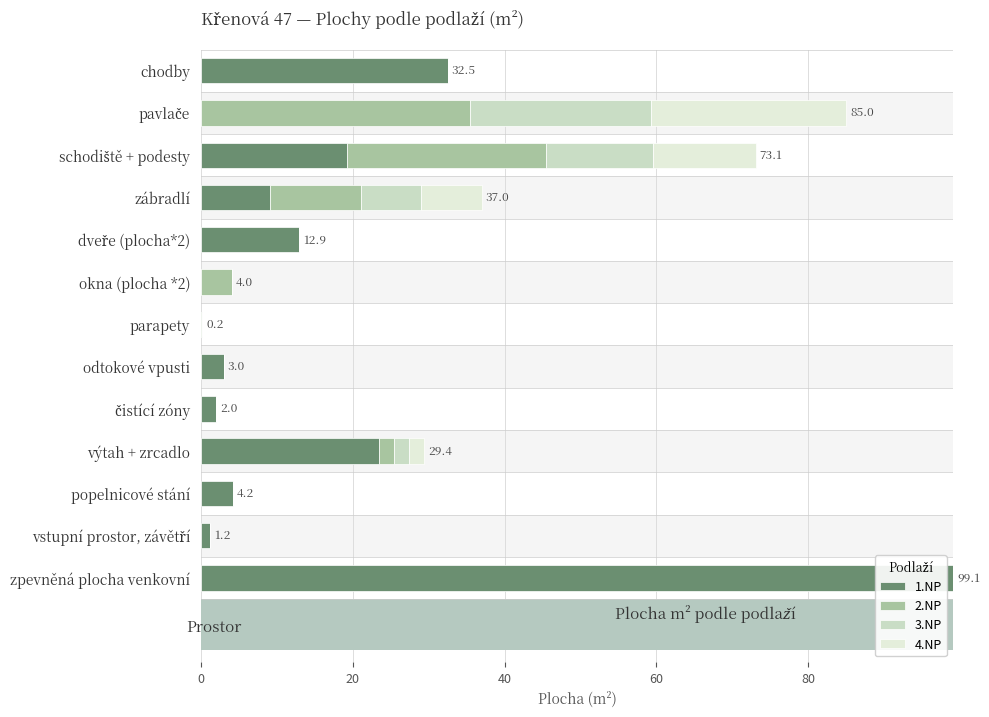

How many values in the 4.NP series exceed 0?

4